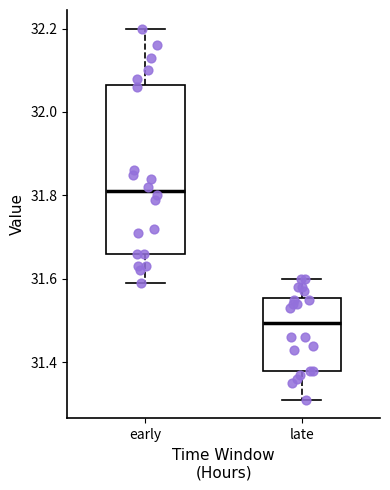

Which box is the tallest, from its lower edge to its upper edge?

early